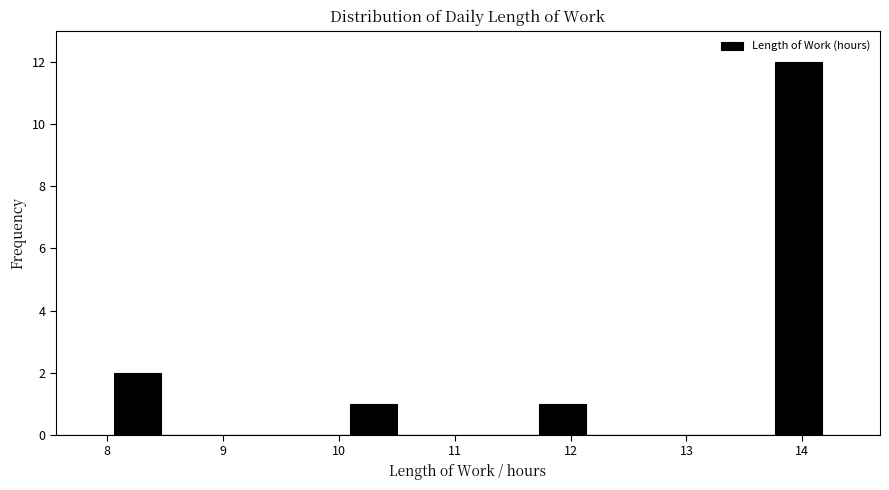

Reading left to right, transcribe this chart: for each bar, give the range it covers on the x-axis and its height. Neither the bar edges nor the heights are printed on the chart, so give them approximately, as read against the axes.

8.1 to 8.5: 2
8.5 to 8.9: 0
8.9 to 9.3: 0
9.3 to 9.7: 0
9.7 to 10.1: 0
10.1 to 10.5: 1
10.5 to 10.9: 0
10.9 to 11.3: 0
11.3 to 11.7: 0
11.7 to 12.1: 1
12.1 to 12.5: 0
12.5 to 12.9: 0
12.9 to 13.4: 0
13.4 to 13.8: 0
13.8 to 14.2: 12